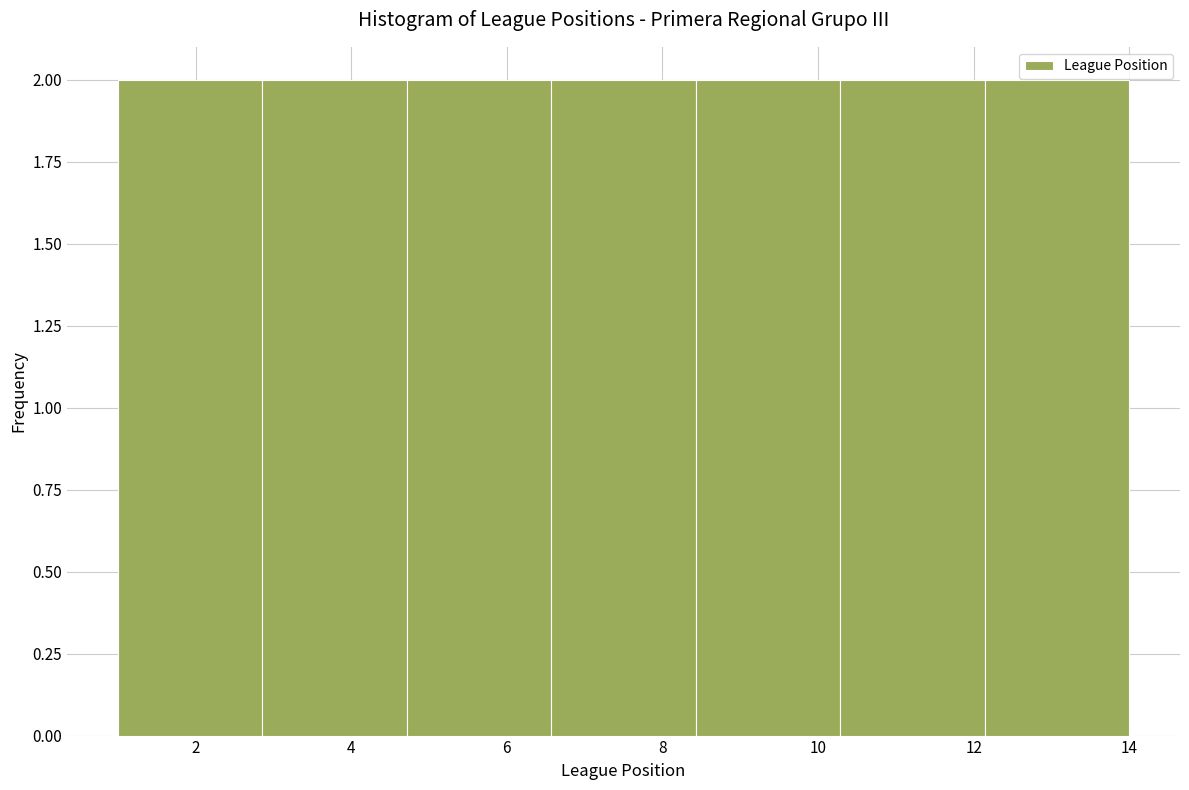

What is the height of the bar covering 8.4 to 10.2 on the x-axis? Neither the bar edges nor the heights are printed on the chart, so give them approximately, as read against the axes.

2